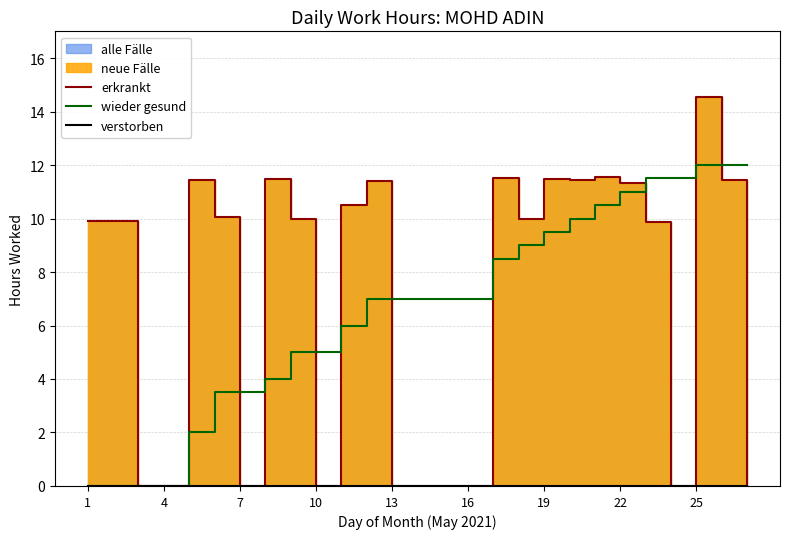

True or false: wieder gesund and verstorben cross at least once.

False